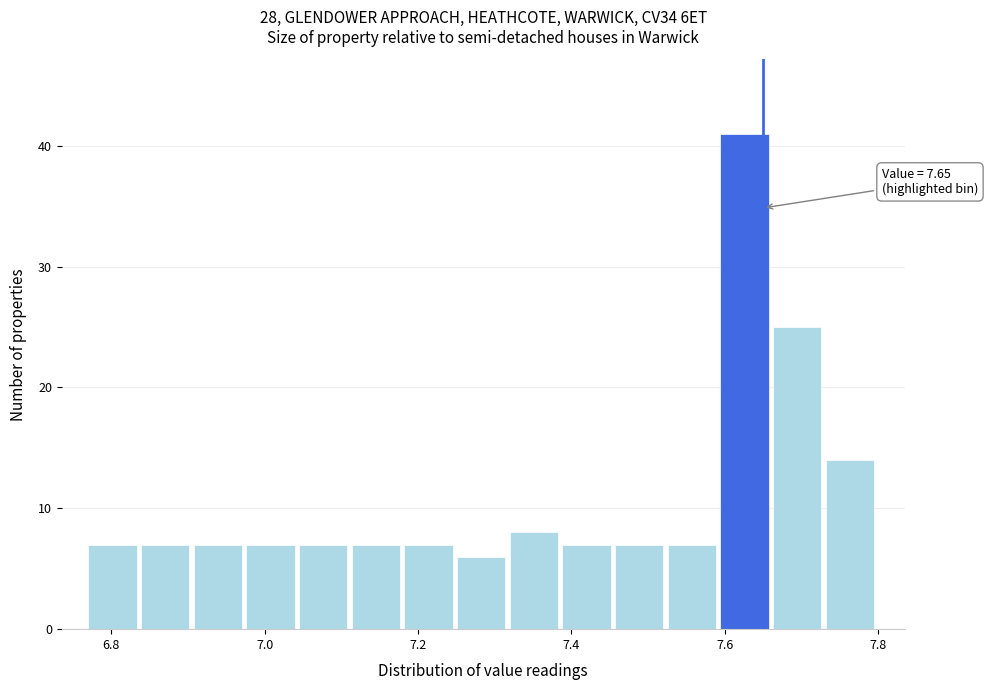

Read against the x-axis, roughly where is the centre of the tallest bar?

7.62